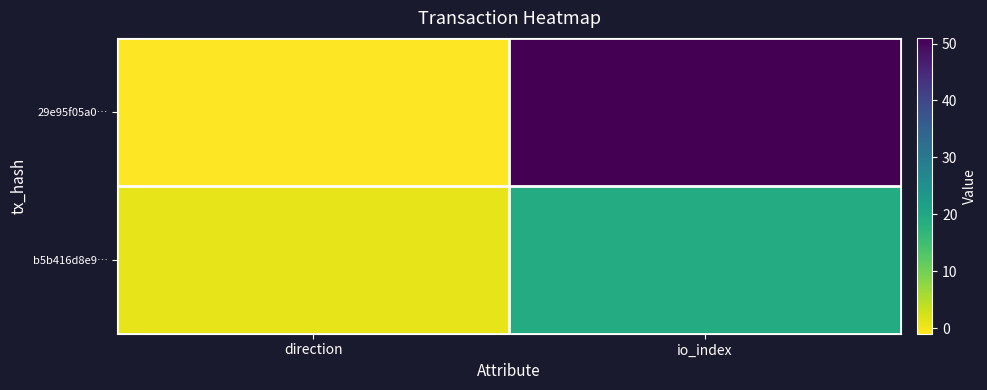

Which series changed the most between direction and io_index?

29e95f05a0…